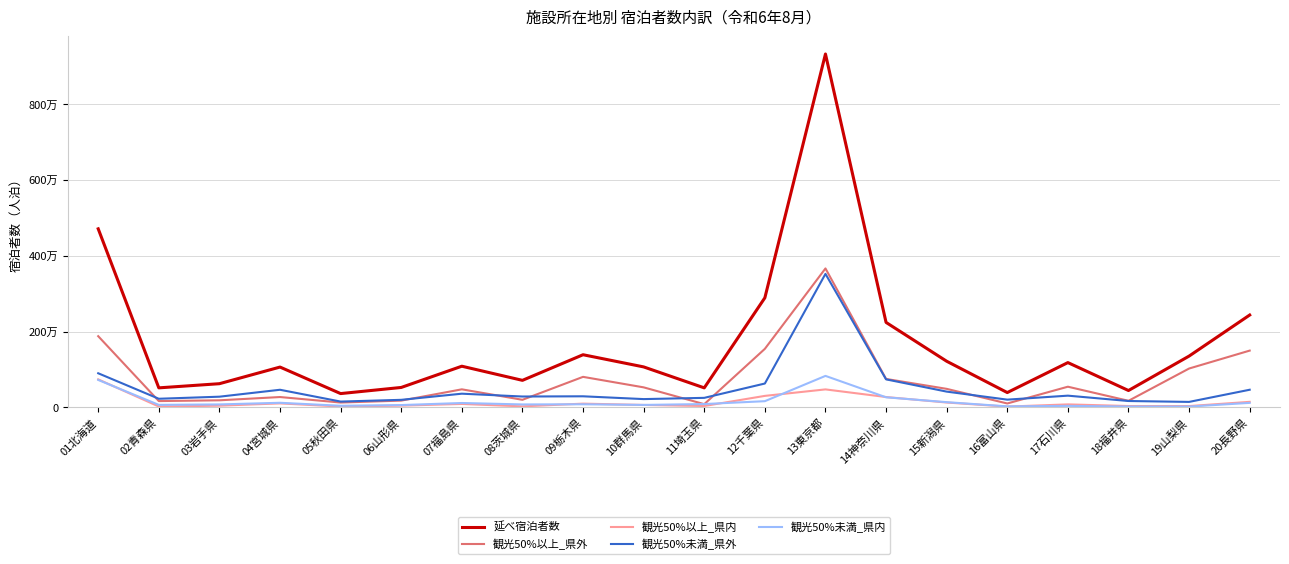

What are all the series names shown in the legend?

延べ宿泊者数, 観光50%以上_県外, 観光50%以上_県内, 観光50%未満_県外, 観光50%未満_県内